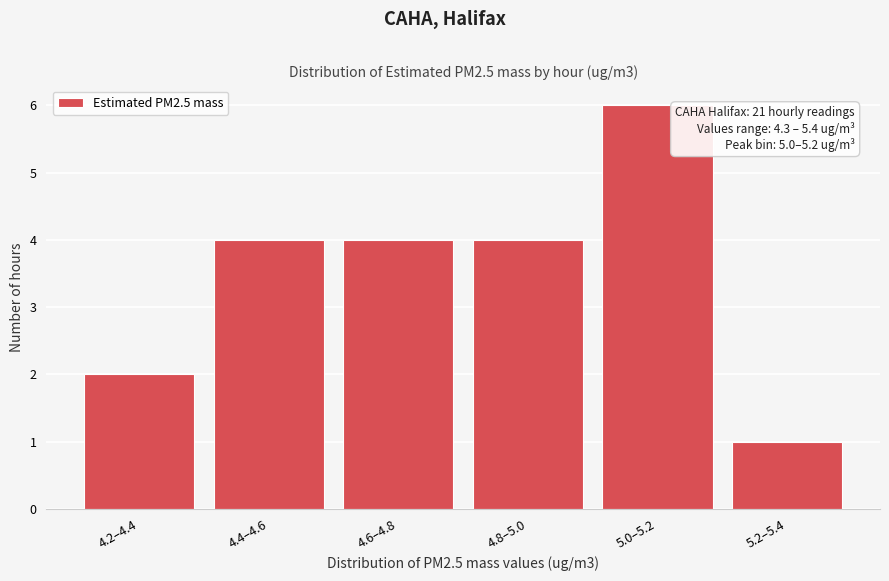

Reading left to right, transcribe all the data shown in this chart.

4.2–4.4=2	4.4–4.6=4	4.6–4.8=4	4.8–5.0=4	5.0–5.2=6	5.2–5.4=1